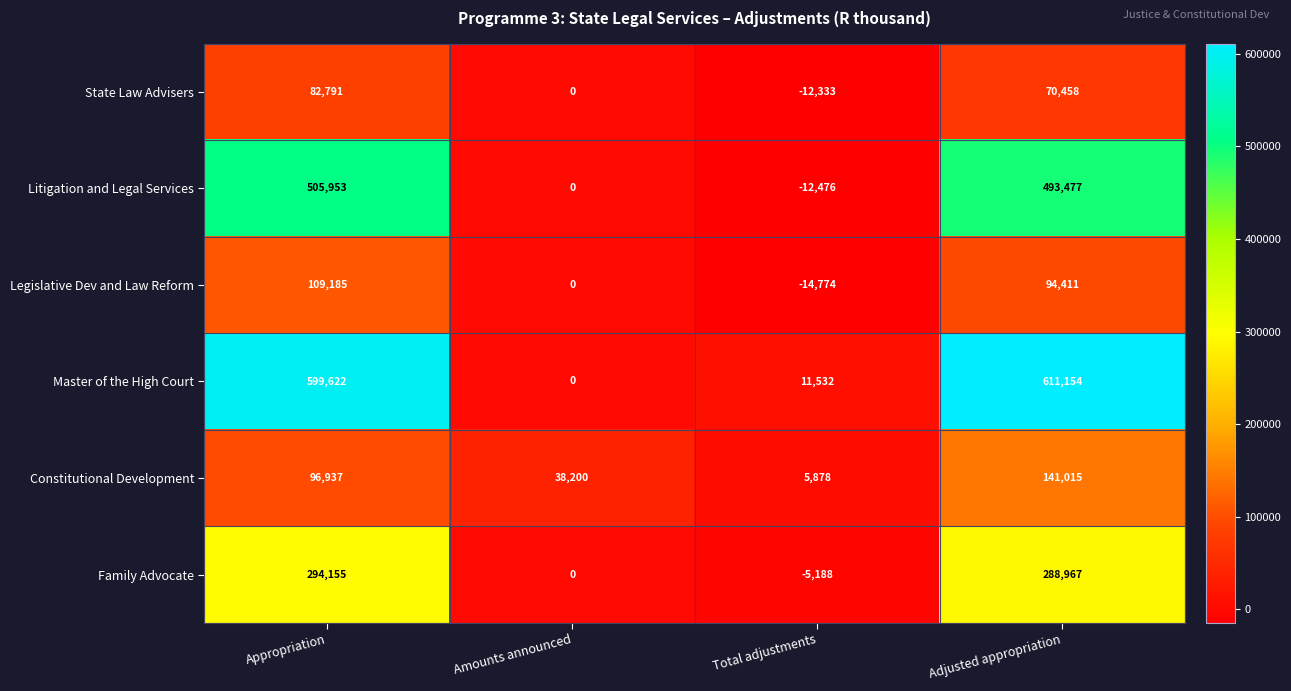

What is the total value across all series at Adjusted appropriation?

1699482